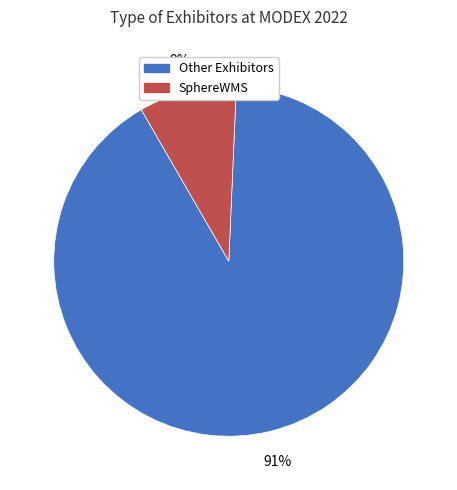

To the nearest percent, what percentage of the pie is Other Exhibitors?

91%